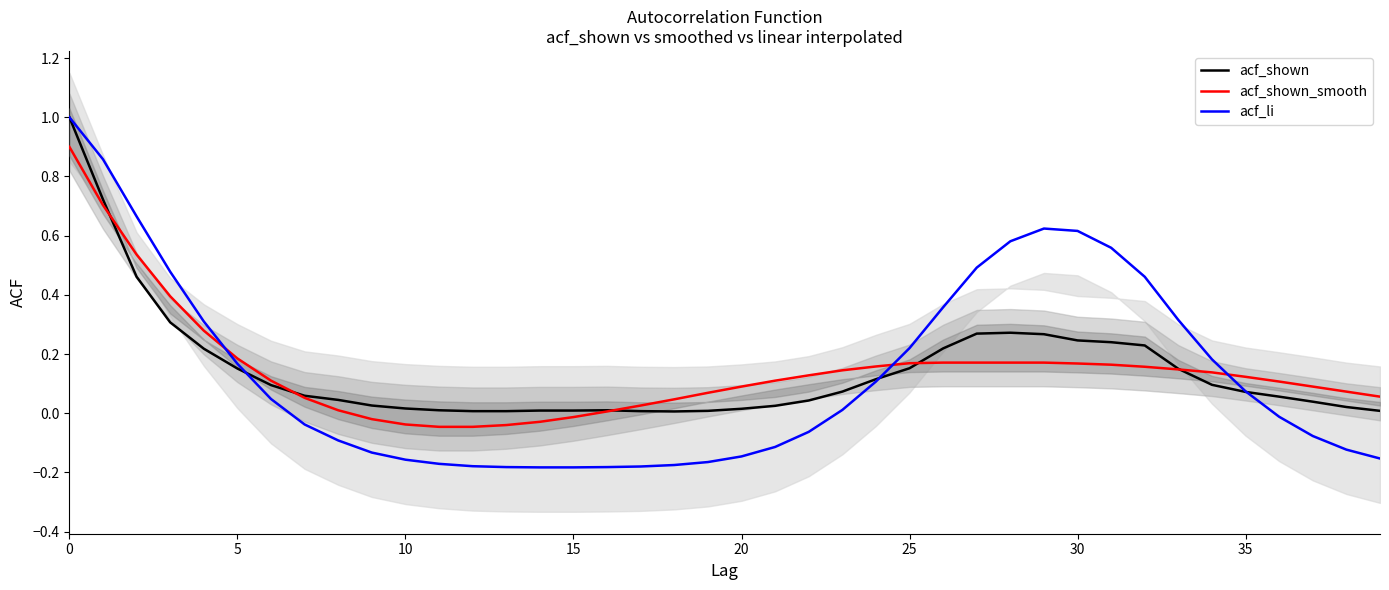

Where is the first local minimum for acf_shown?

18